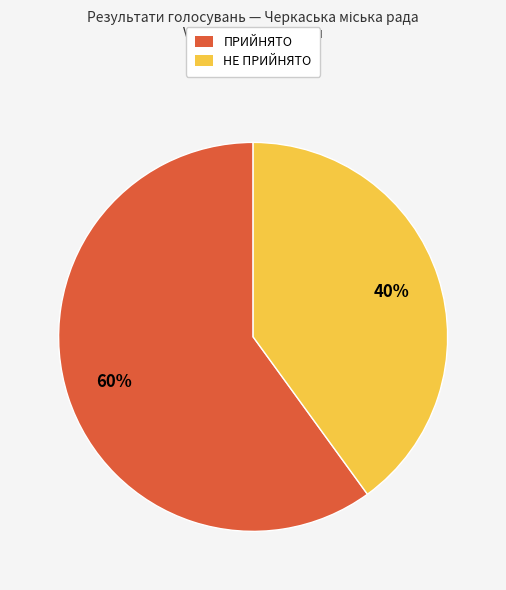

To the nearest percent, what is the difference between the largest and smallest slice percentages?

20%